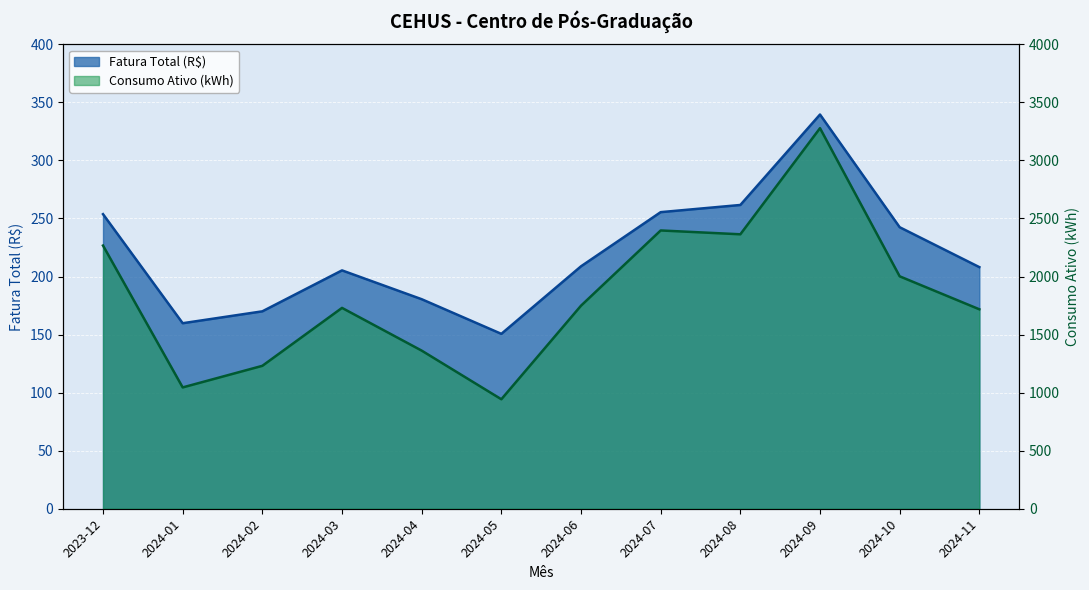

Rank the series at 2024-01 from lowest to highest value.

Fatura Total (R$), Consumo Ativo (kWh)